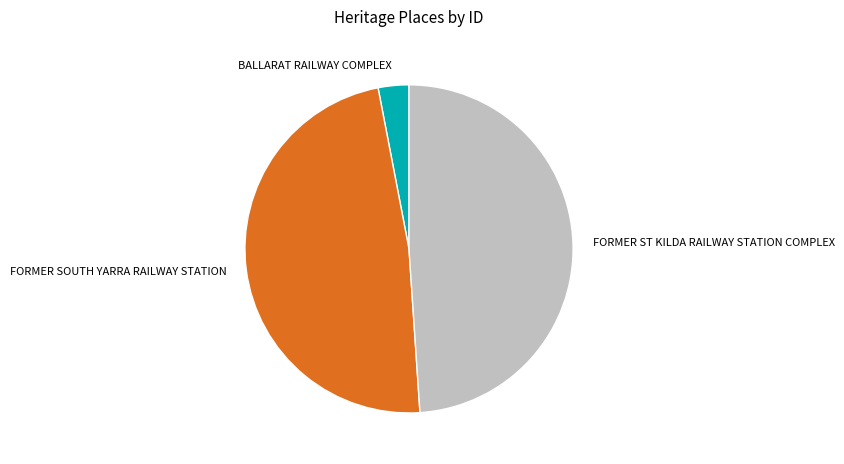

Which category has the smallest portion of the pie?

BALLARAT RAILWAY COMPLEX